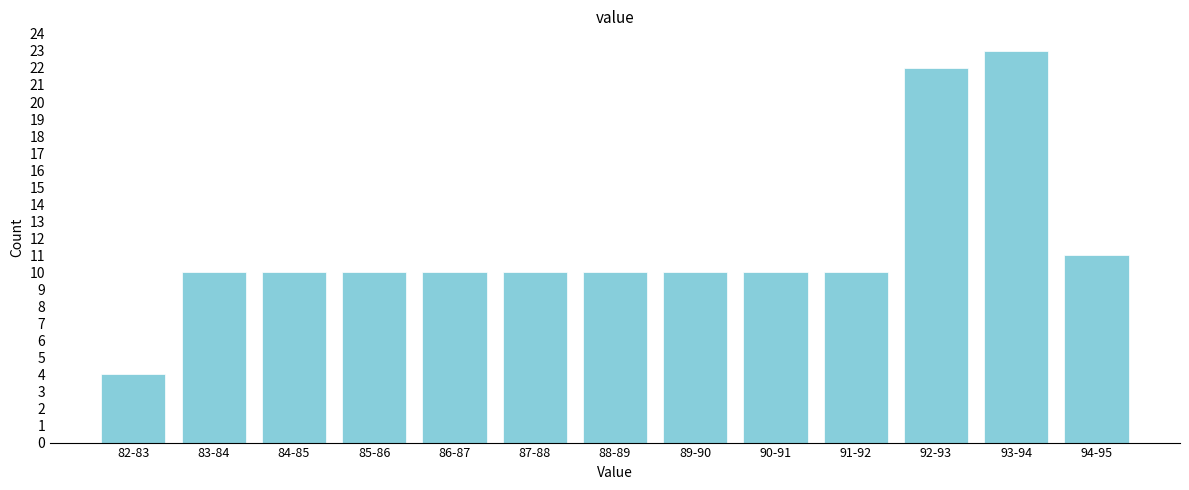

Reading left to right, what are all the values shown in this chart?

4	10	10	10	10	10	10	10	10	10	22	23	11